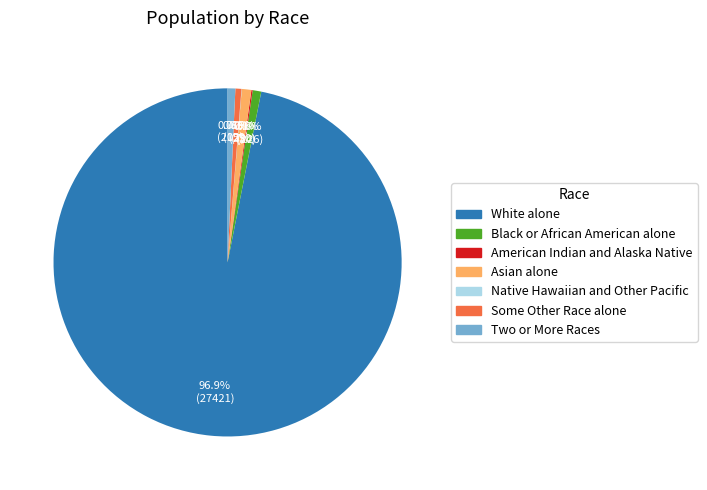

What percentage is NOT represented by Some Other Race alone?

99.4%